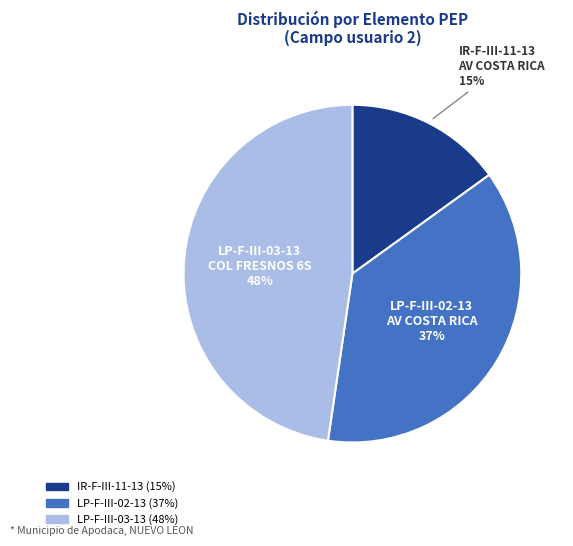

Is there any slice that represents more than half of the pie?

No